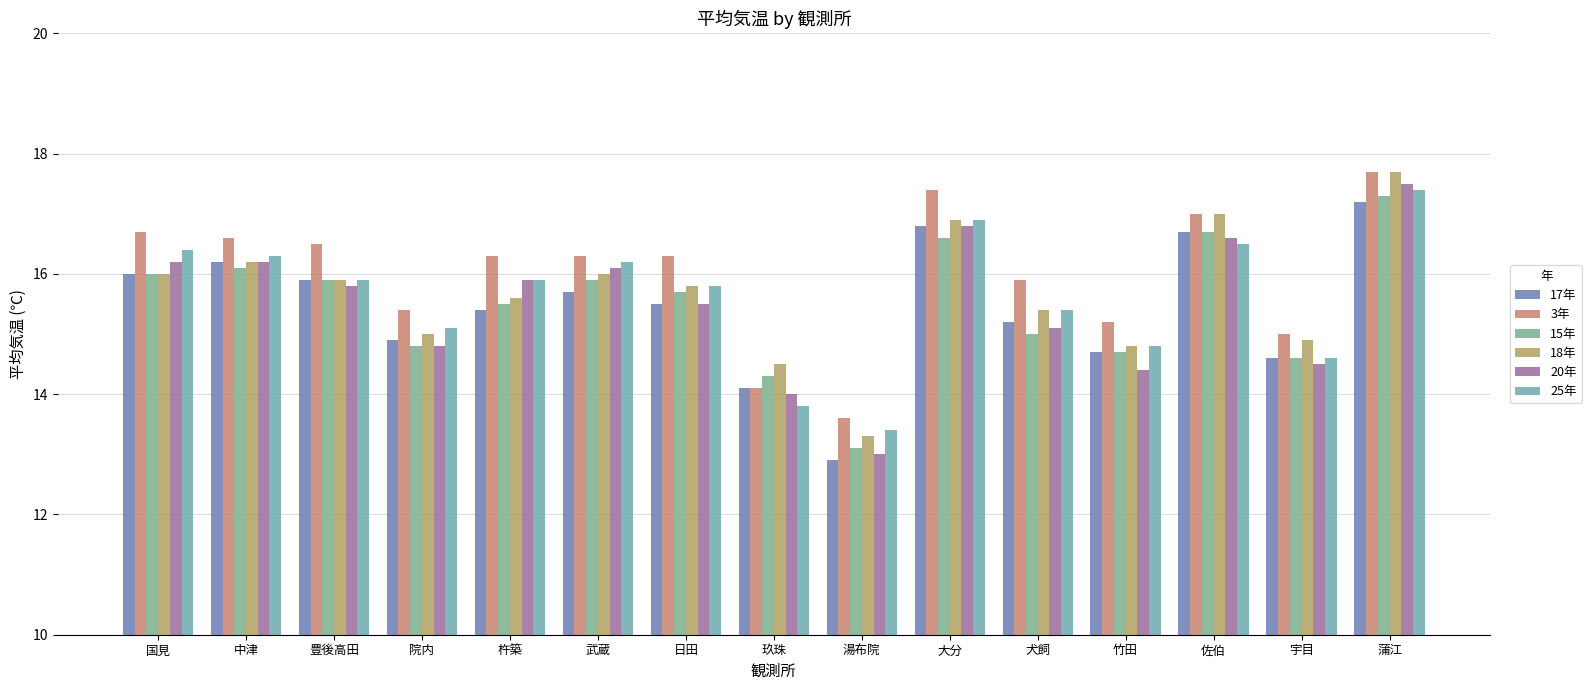

What is the maximum value for 17年?

17.2